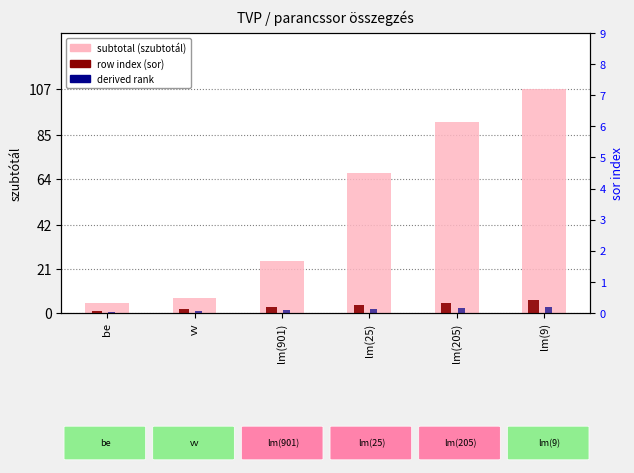

Which series has the largest range (max minus min)?

subtotal (szubtotál)